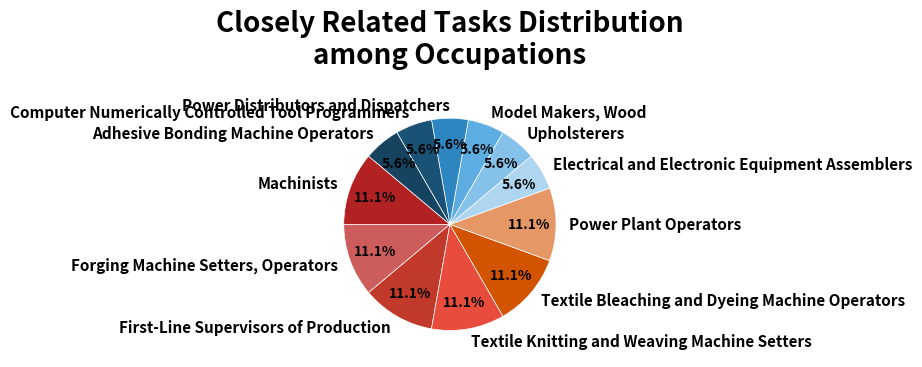

Does Upholsterers represent more than half of the total?

No